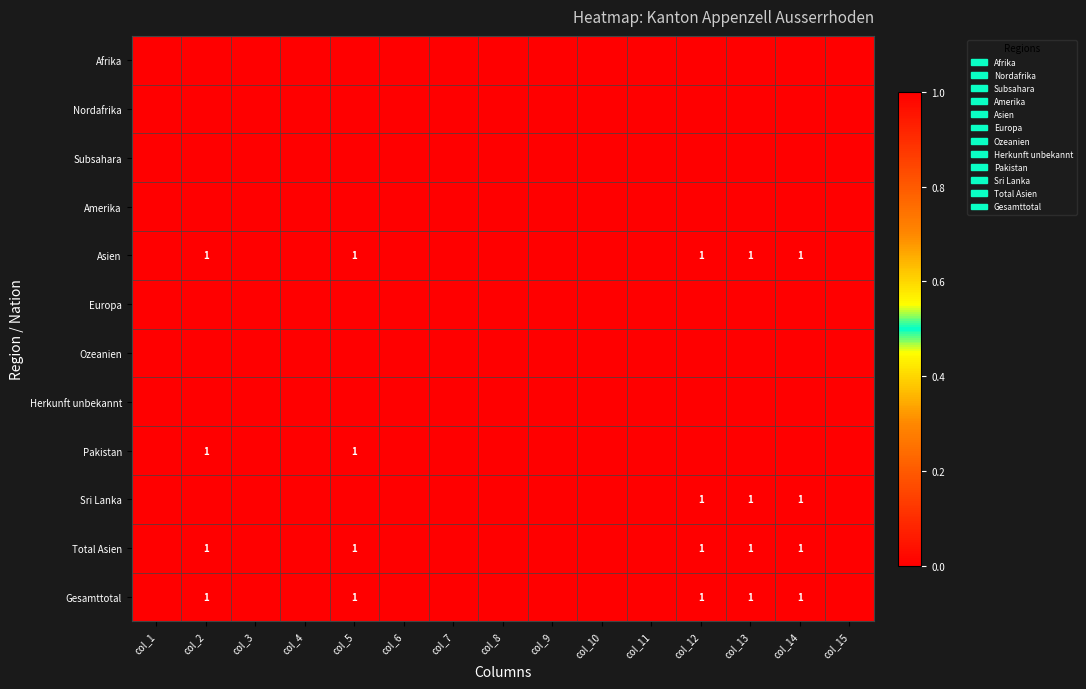

Between col_5 and col_9, which series saw the biggest shift?

Asien